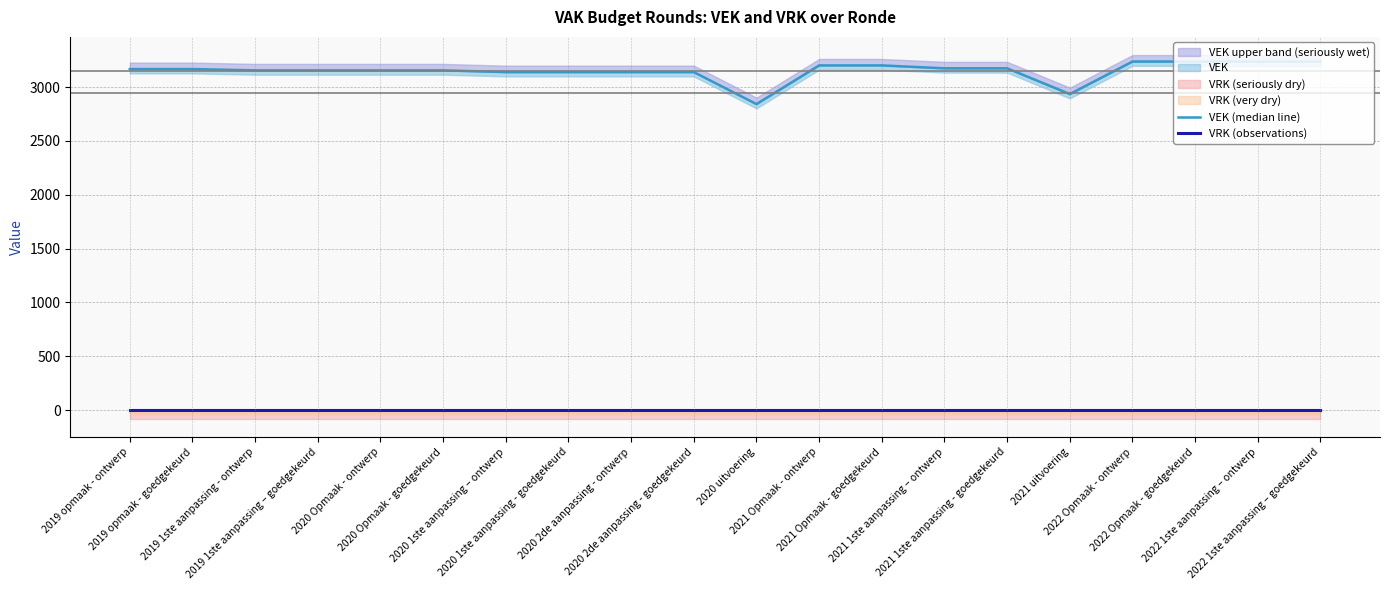

What is the value of the VEK (median line) point at the 16th from the left?

2935